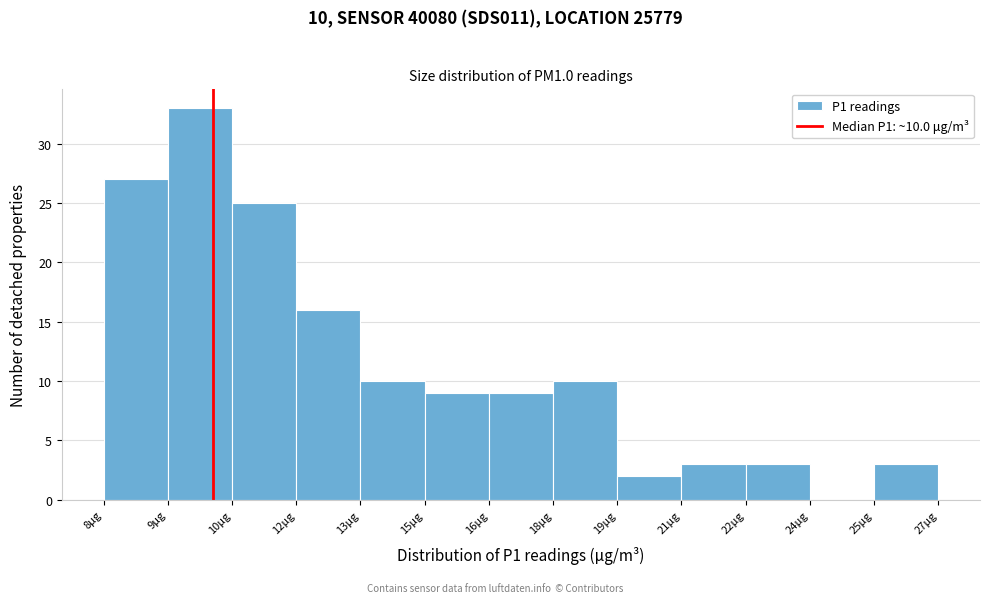

Reading left to right, what are all the values shown in this chart?

8μg=27	9μg=33	10μg=25	12μg=16	13μg=10	15μg=9	16μg=9	18μg=10	19μg=2	21μg=3	22μg=3	24μg=0	25μg=3